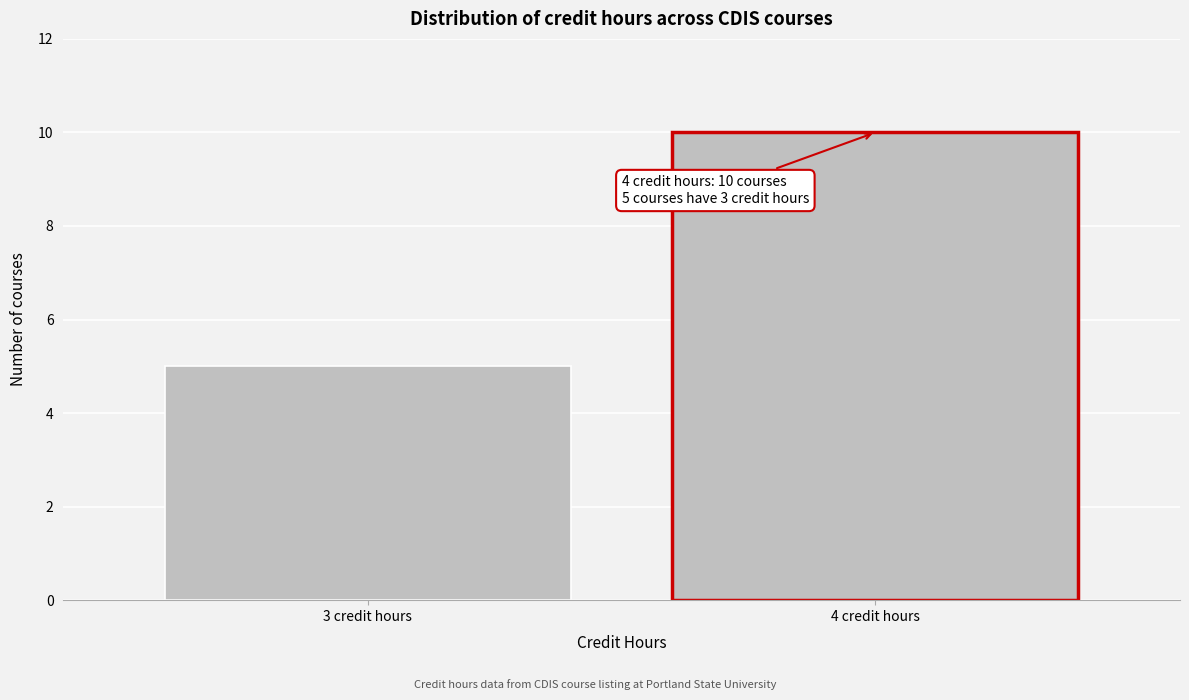

Reading right to left, what are all the values shown in this chart?

4 credit hours=10	3 credit hours=5